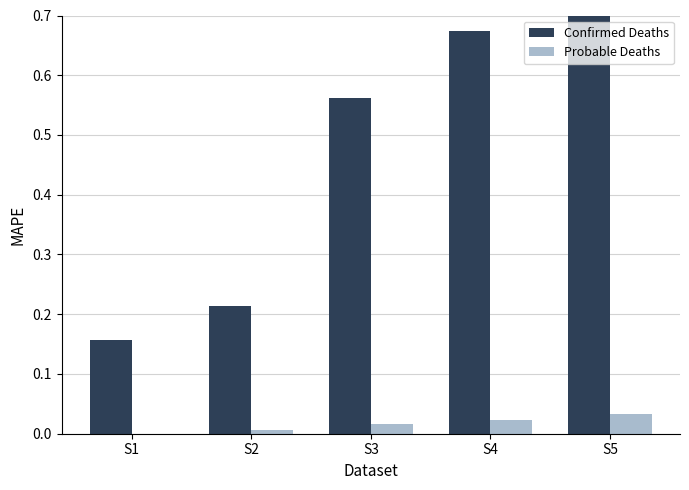

What is the value of the Confirmed Deaths bar at the 5th from the left?

1.0